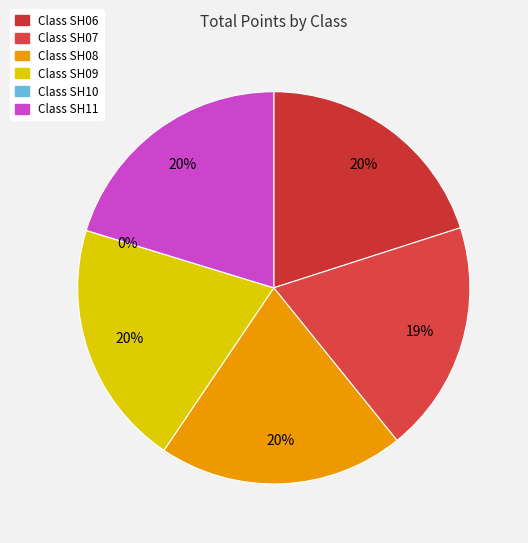

What is the change in value from SH06 to SH07?

-4